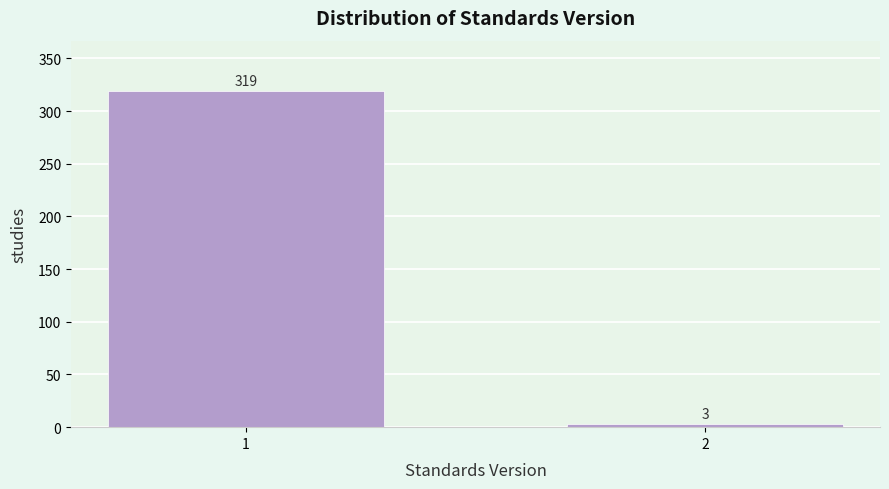

Reading left to right, what are all the values shown in this chart?

319	3